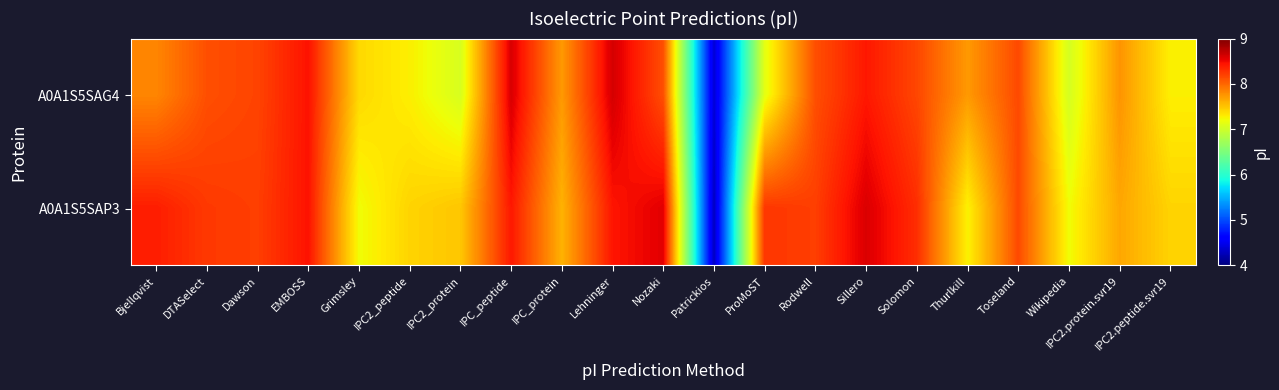

Which series has the widest spread of values?

A0A1S5SAP3